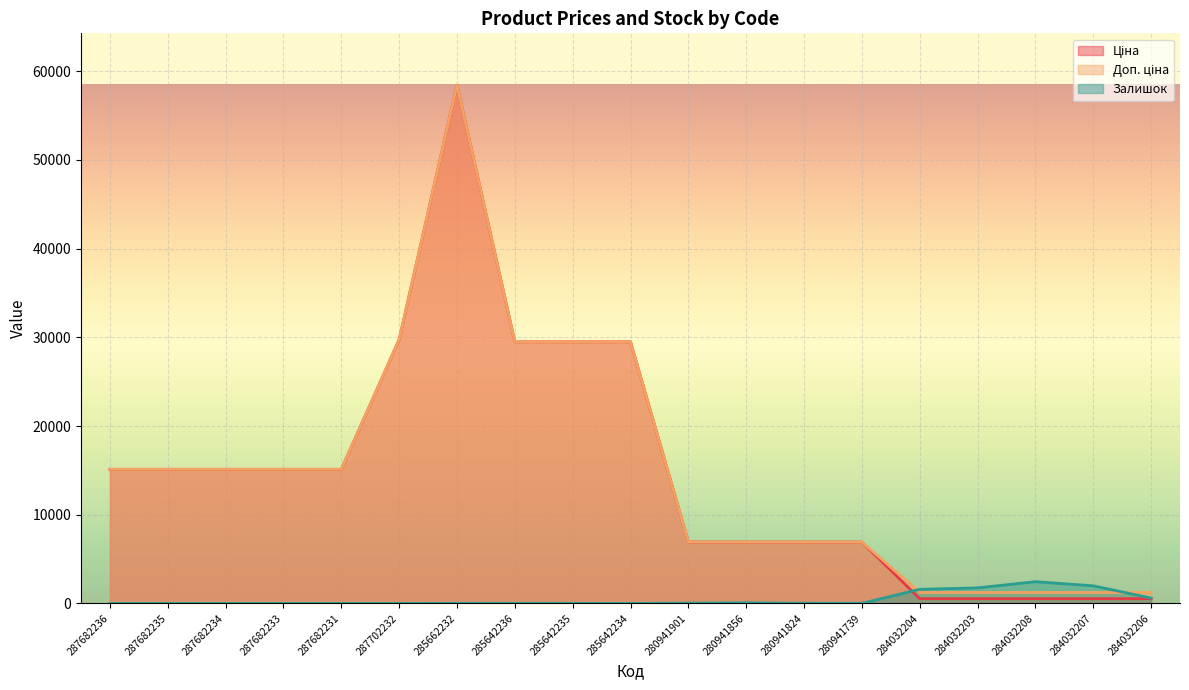

What is the spread (max minus min) of values at 287682231?

15120.0